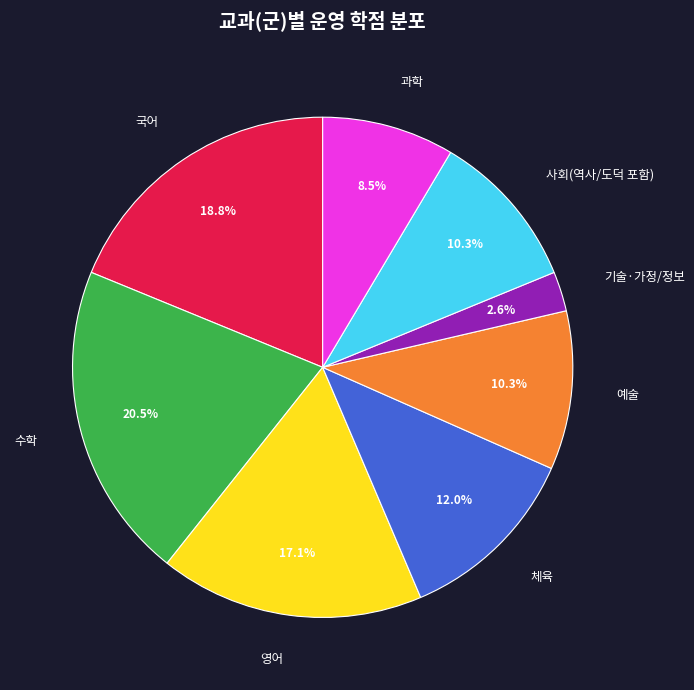

What is the ratio of the value at 과학 to the value at 기술·가정/정보?

3.3